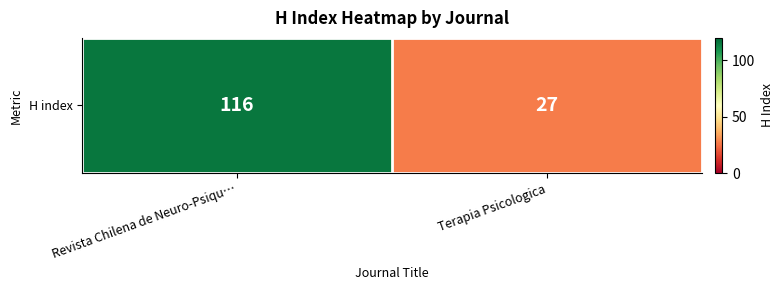

Reading left to right, extract all data points from this chart.

116	27